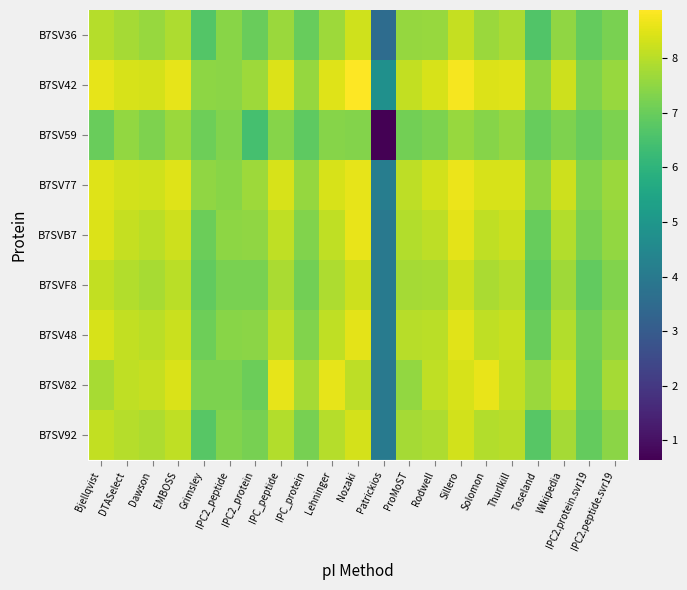

Rank the series by their maximum value, from highest to lowest.

B7SV42, B7SV77, B7SVB7, B7SV82, B7SV48, B7SV92, B7SV36, B7SVF8, B7SV59